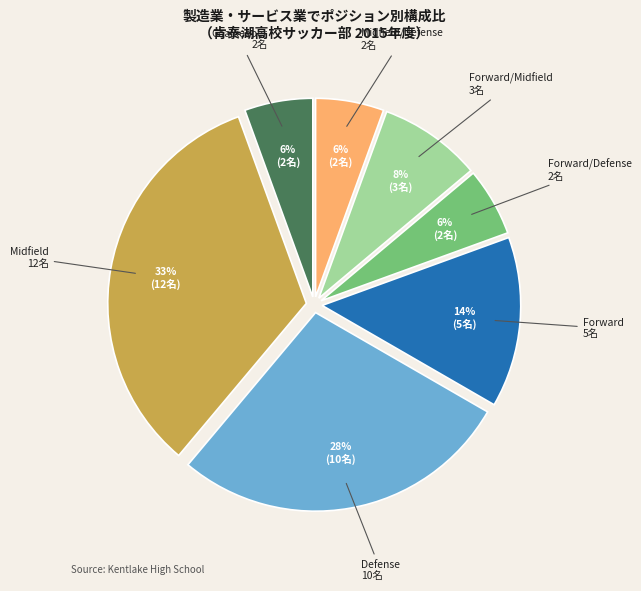

Is there any slice that represents more than half of the pie?

No